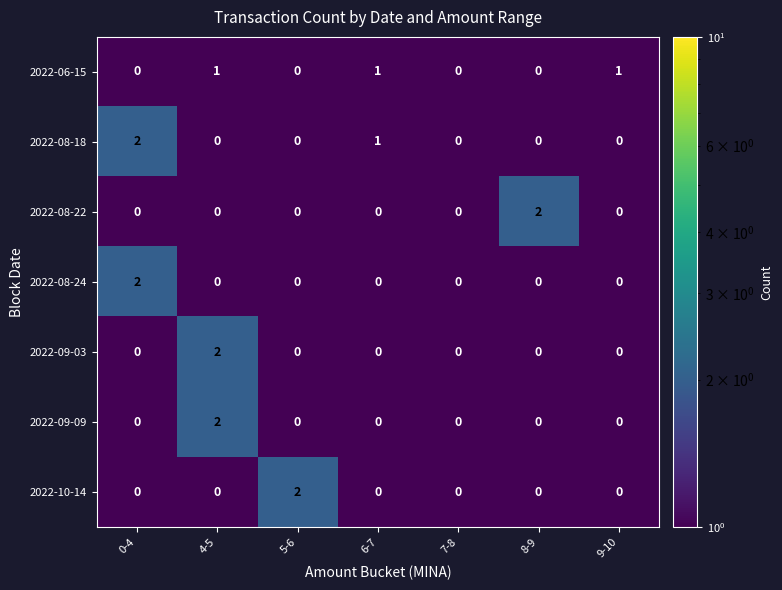

True or false: 2022-09-03 has a value of 0 at 6-7.

True